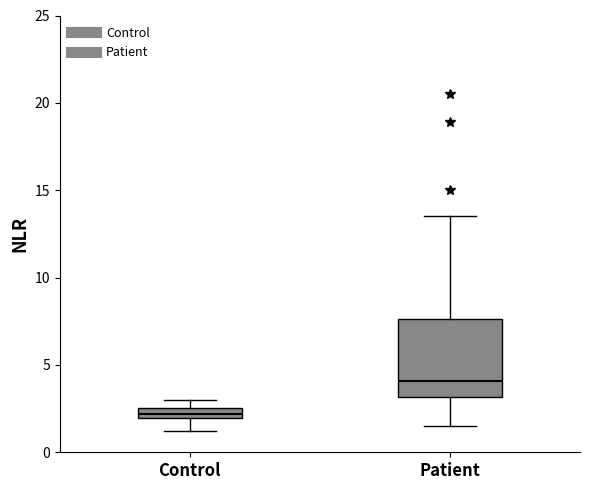

Which box is the tallest, from its lower edge to its upper edge?

Patient